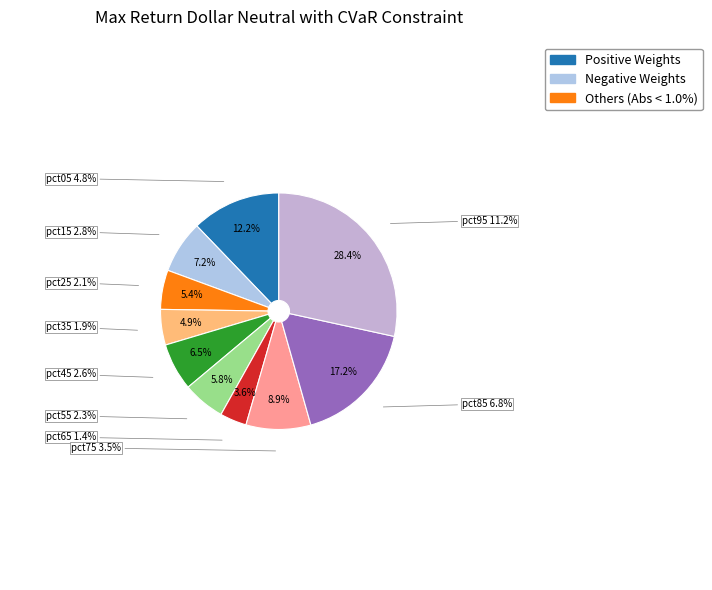

True or false: pct75 accounts for 9% of the total.

True